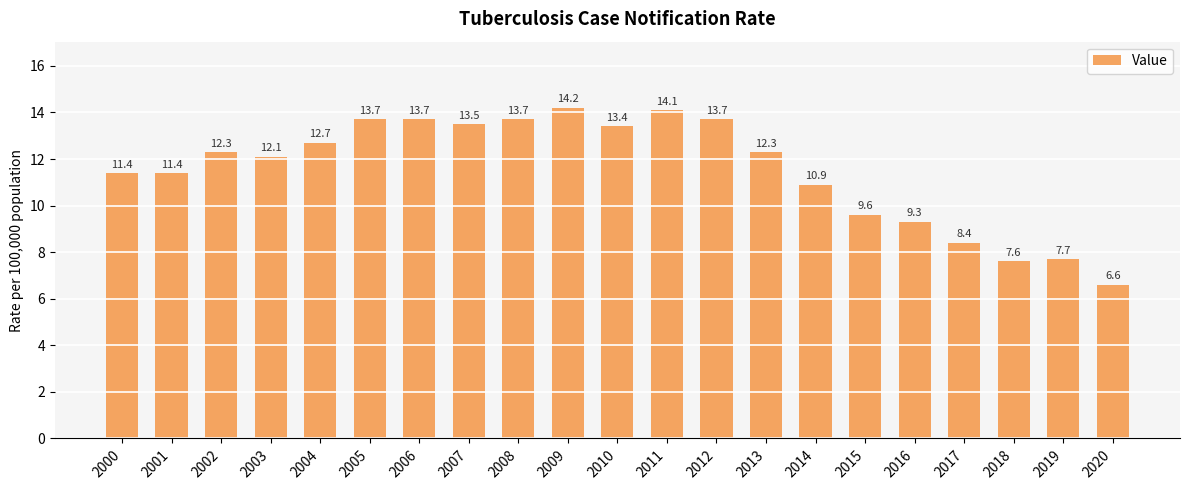

Is it true that the value at 2012 is 13.7?

True